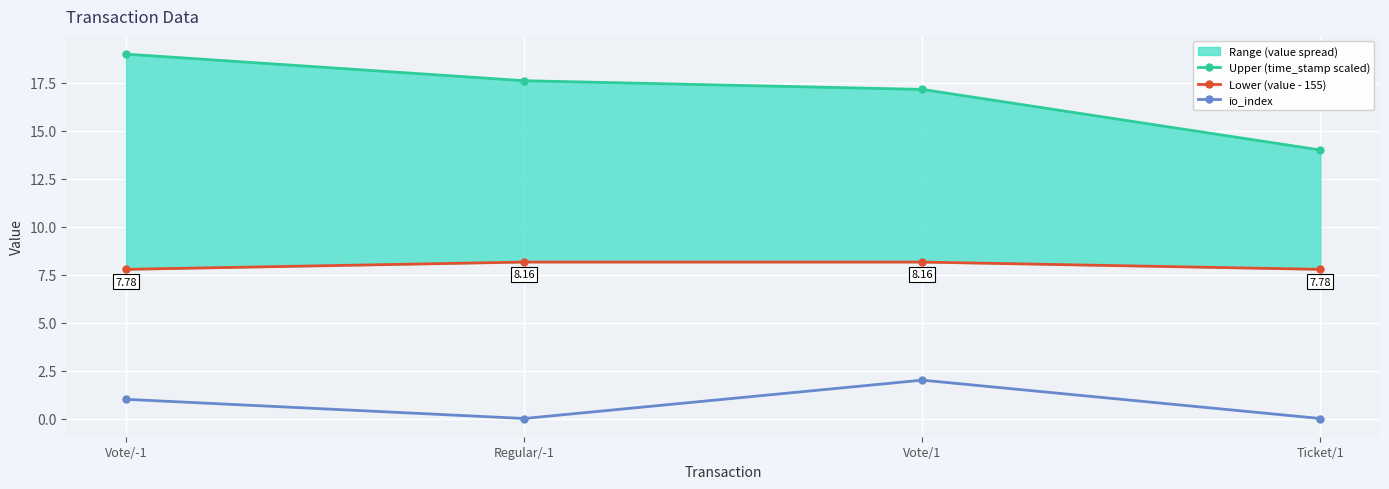

What is the sum of all Upper (time_stamp scaled) values?

67.8